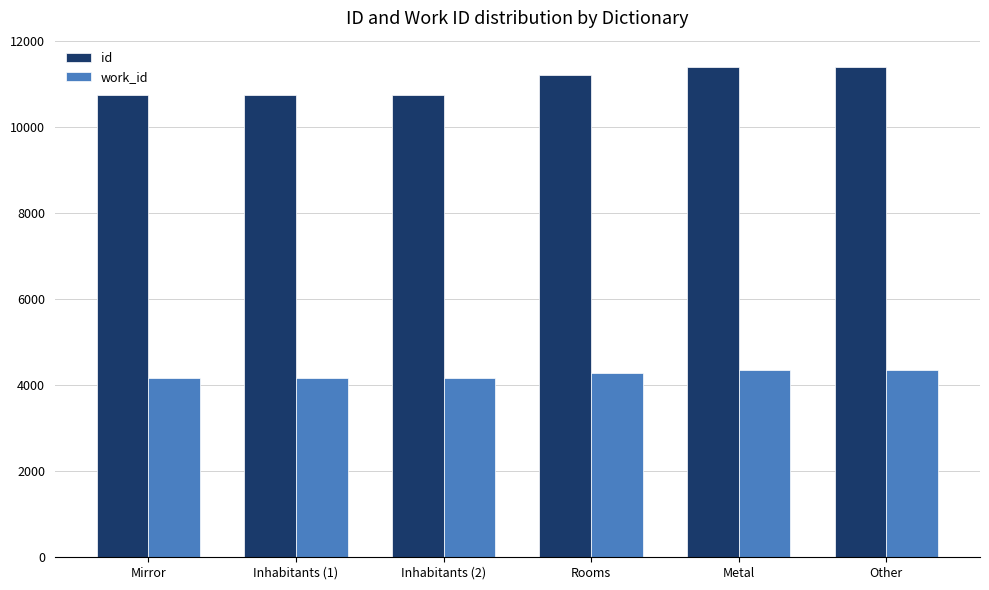

Which series has the largest range (max minus min)?

id